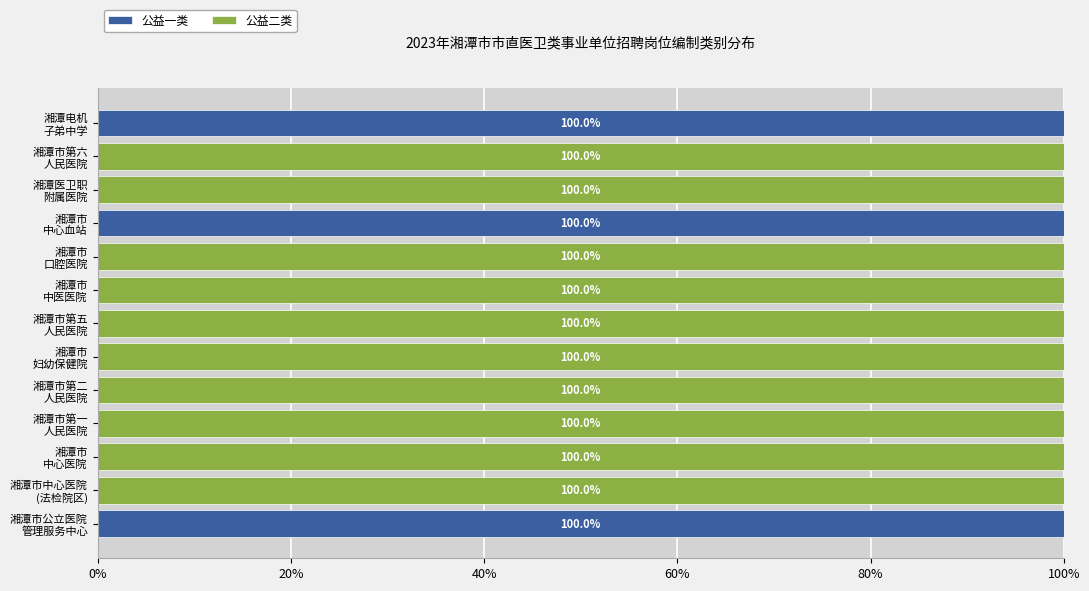

How many positive values does the 公益一类 series have?

3